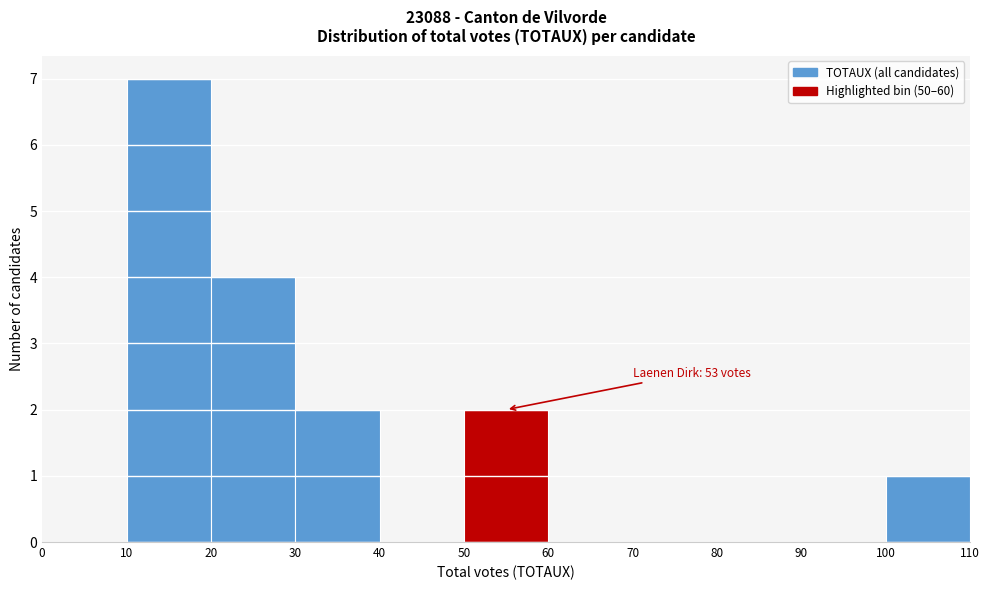

Over which range of the x-axis is the bar tallest?

10 to 20